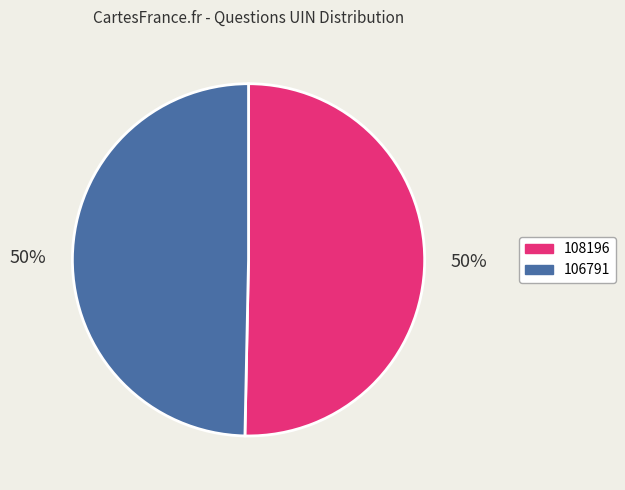

Which has a higher value, 108196 or 106791?

108196